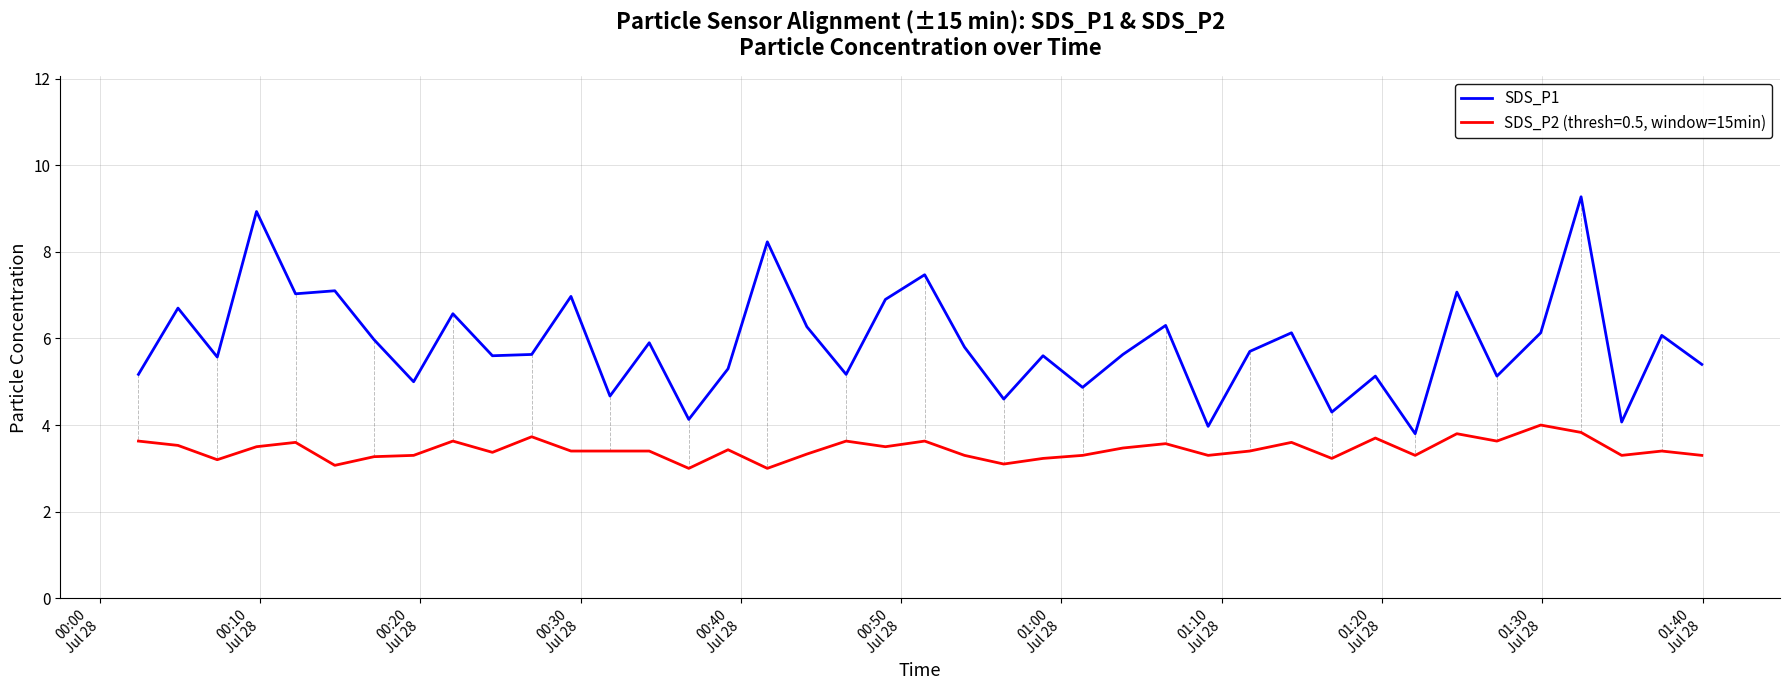

List the series in order of their overall mean, highest first.

SDS_P1, SDS_P2 (thresh=0.5, window=15min)